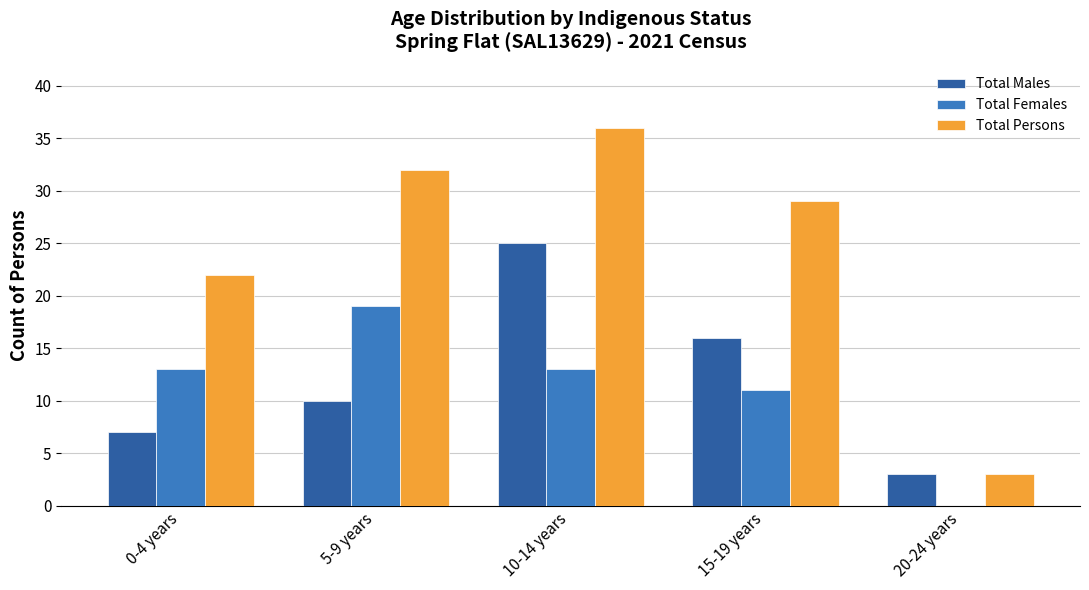

At which label is Total Females closest to 9?

15-19 years